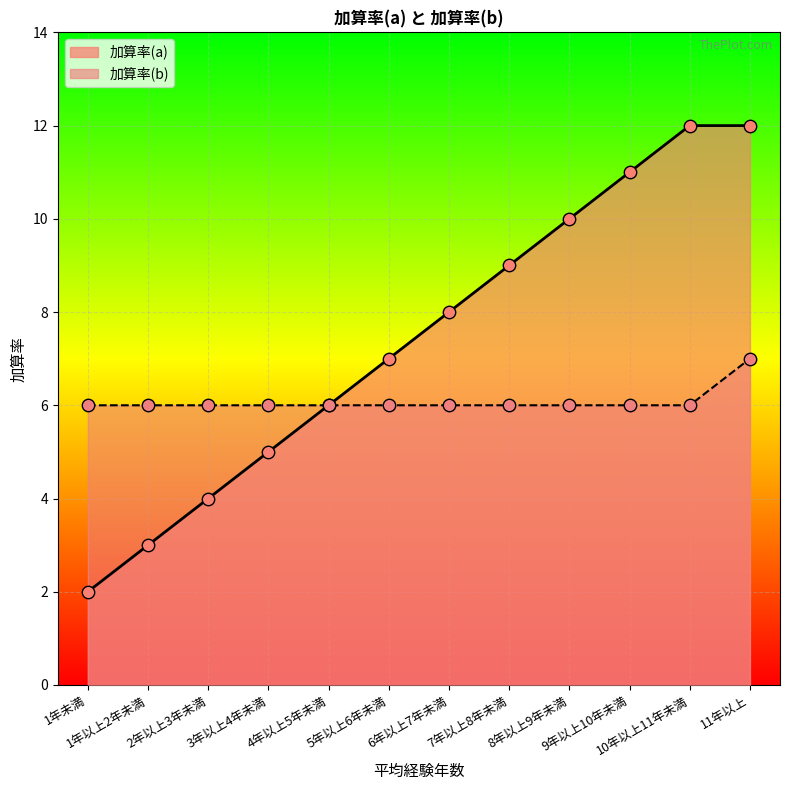

What is the total value across all series at 7年以上8年未満?

15